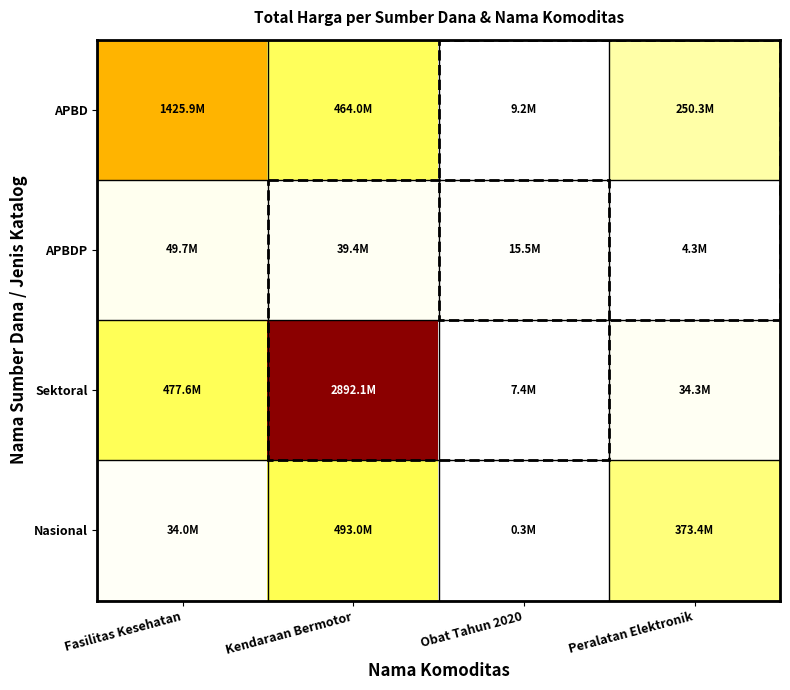

Which category has the lowest value across all series?

Obat Tahun 2020